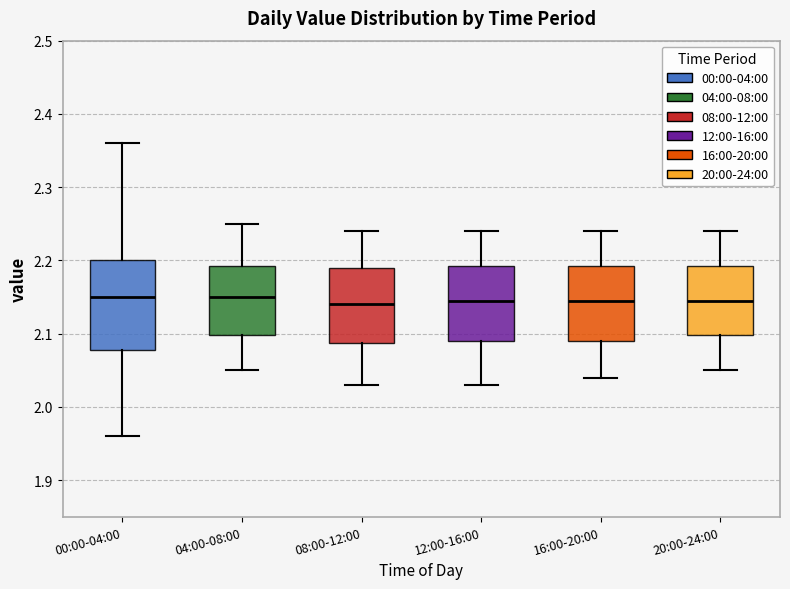

Reading left to right, transcribe this box plot: for each box, give where its median line is, the range the box spans, and where its two whiskers end, as read against the y-axis. The values are not printed on the chart, so give them approximately, as read against the axis.

00:00-04:00: median 2.15, box 2.08 to 2.20, whiskers 1.96 to 2.36
04:00-08:00: median 2.15, box 2.10 to 2.19, whiskers 2.05 to 2.25
08:00-12:00: median 2.14, box 2.09 to 2.19, whiskers 2.03 to 2.24
12:00-16:00: median 2.15, box 2.09 to 2.19, whiskers 2.03 to 2.24
16:00-20:00: median 2.15, box 2.09 to 2.19, whiskers 2.04 to 2.24
20:00-24:00: median 2.15, box 2.10 to 2.19, whiskers 2.05 to 2.24